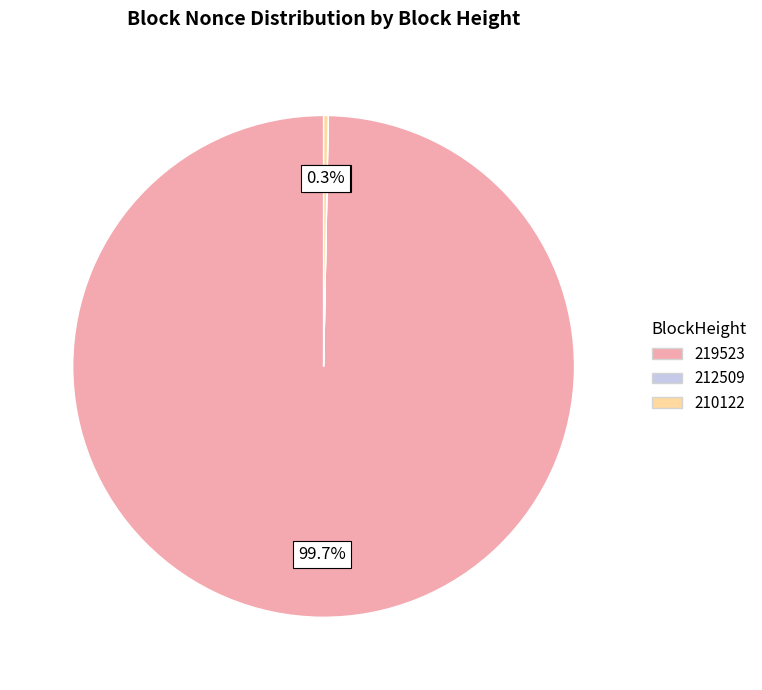

Is there a majority slice in this chart?

Yes